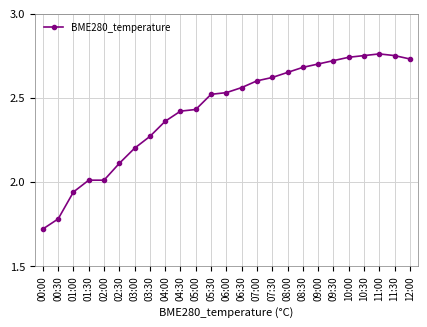

What is the sum of all values?

60.6